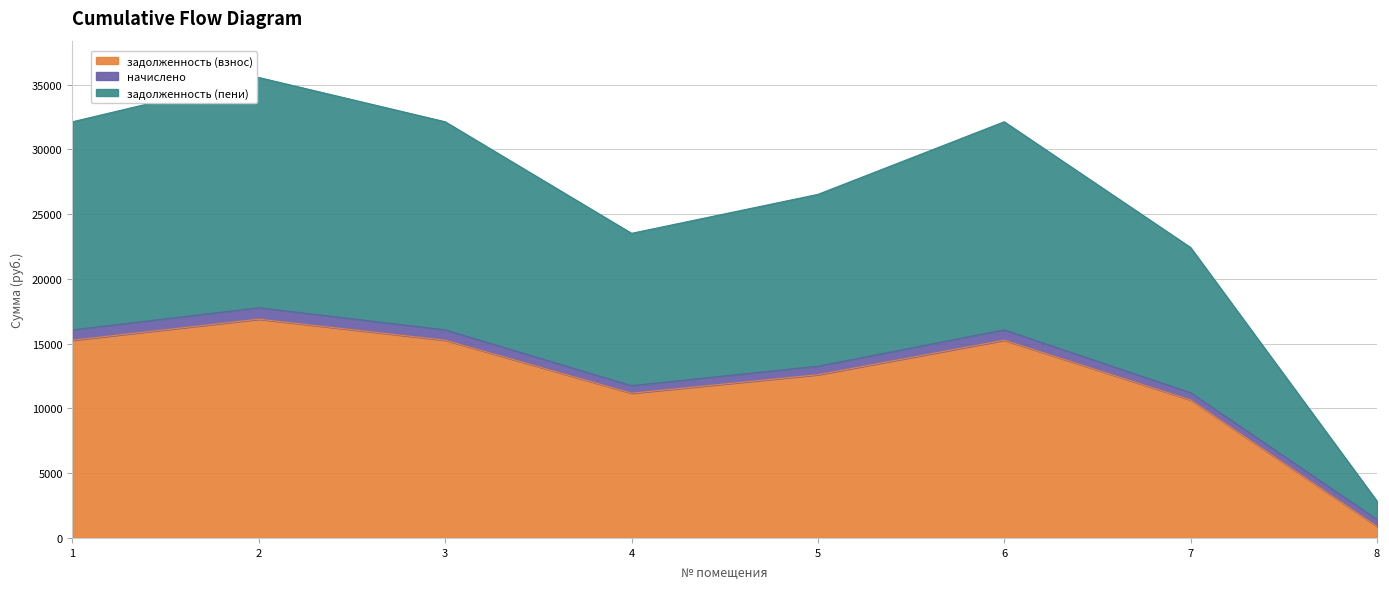

Which series changed the most between 1 and 5?

задолженность (пени)